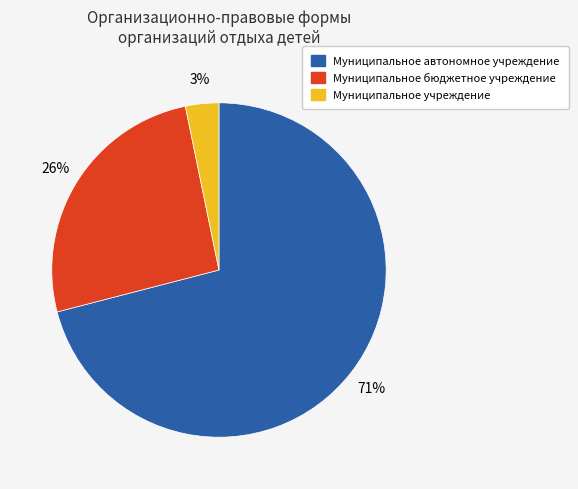

Is the sum of Муниципальное учреждение and Муниципальное автономное учреждение greater than half?

Yes